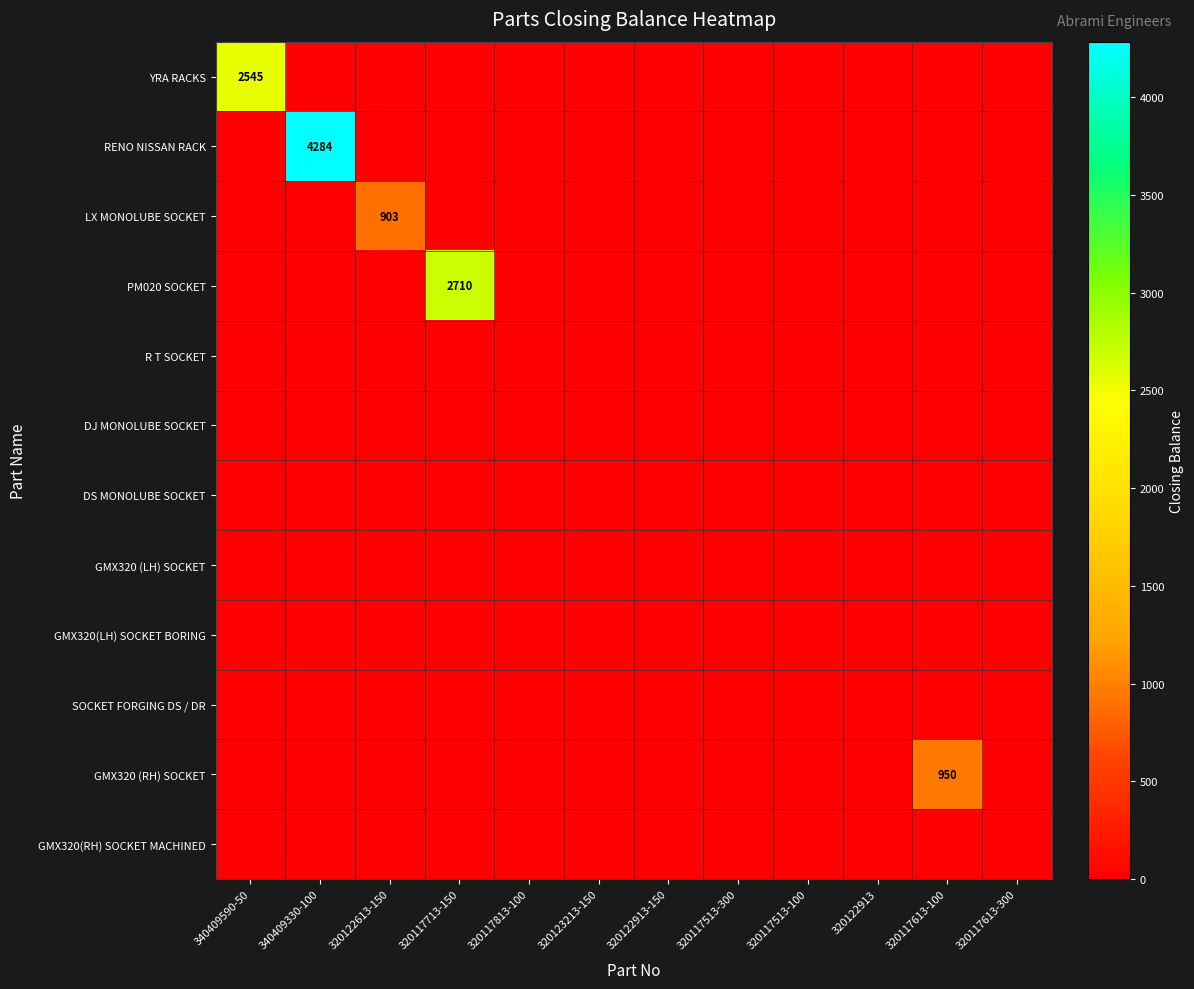

Which series has the widest spread of values?

RENO NISSAN RACK